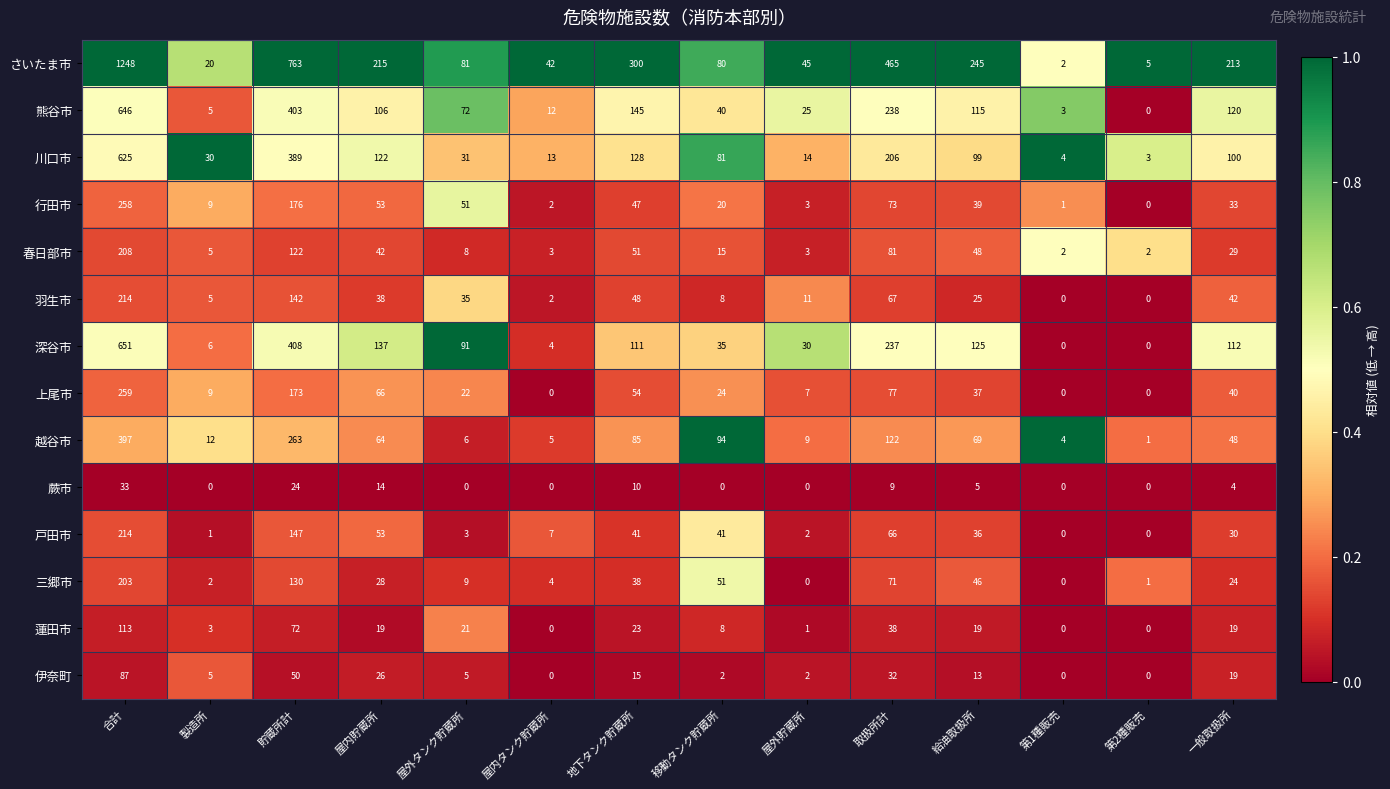

At how many categories does at least one series exceed 0?

14